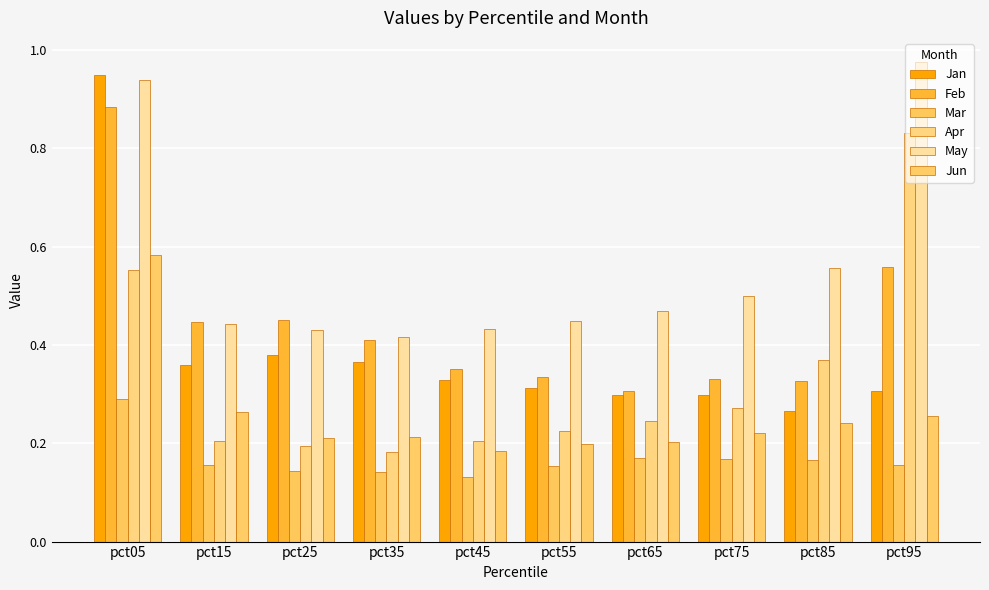

Which series has the largest total across all categories?

May